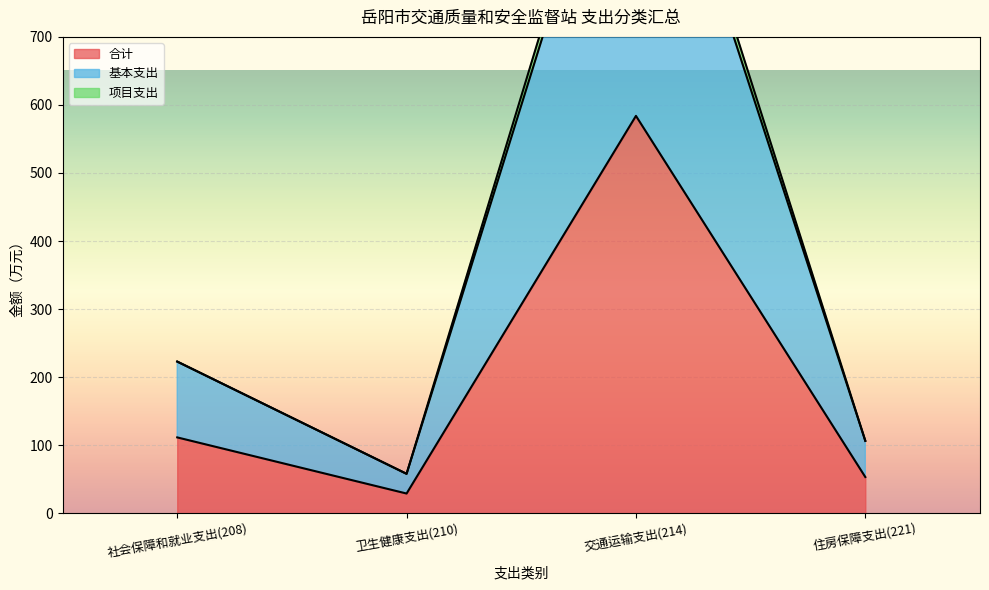

How many interior local valleys does the 项目支出 series have?

1